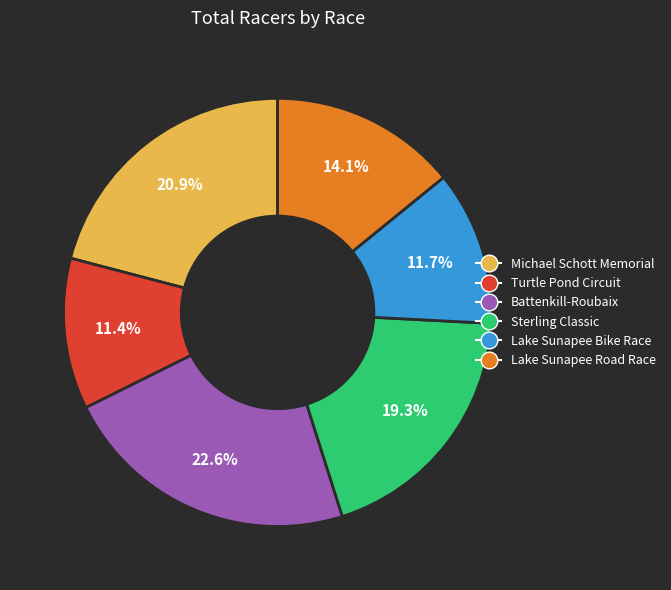

Is there any slice that represents more than half of the pie?

No